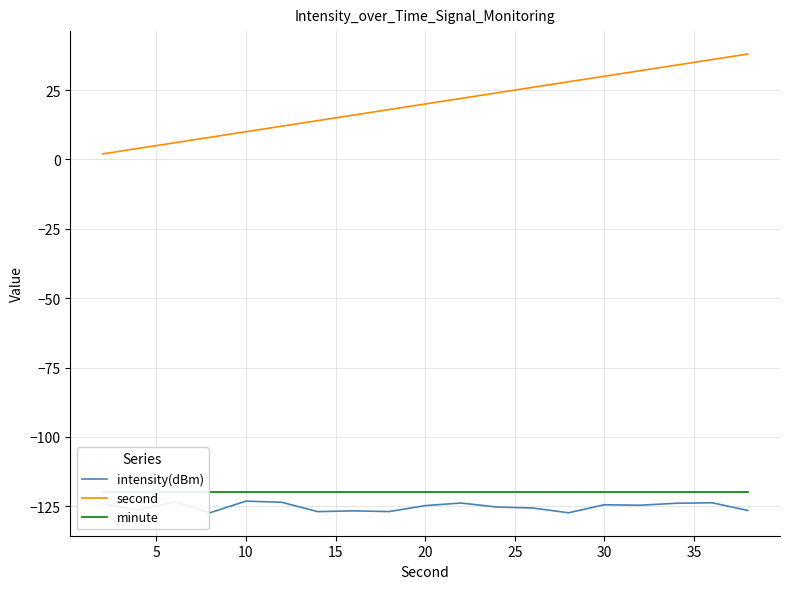

True or false: second and intensity(dBm) intersect in this chart.

False